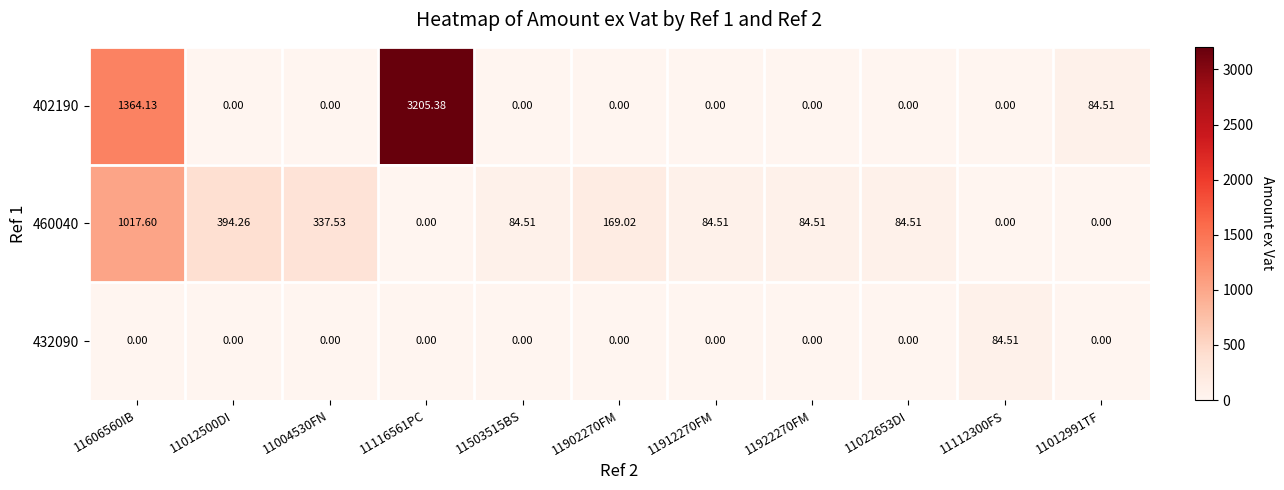

Is the value of 402190 at 11116561PC greater than the value of 432090 at 11022653DI?

Yes